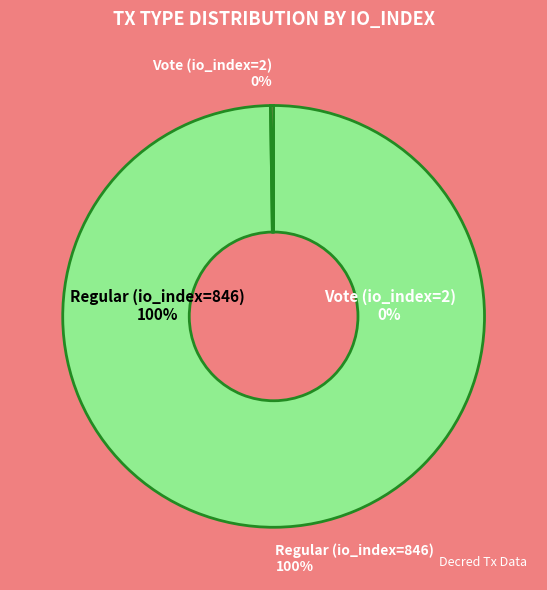

Does Vote (io_index=2) represent more than half of the total?

No